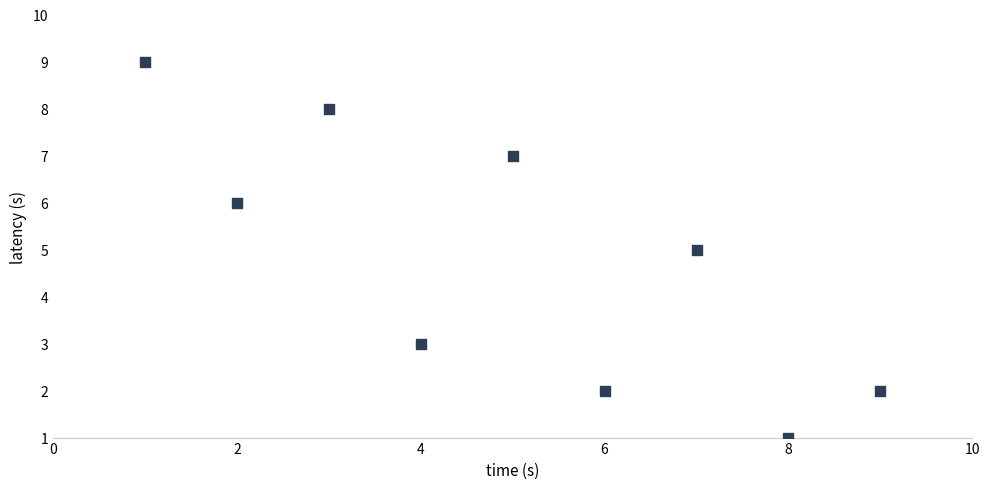

What is the range of X values (max minus min)?

8